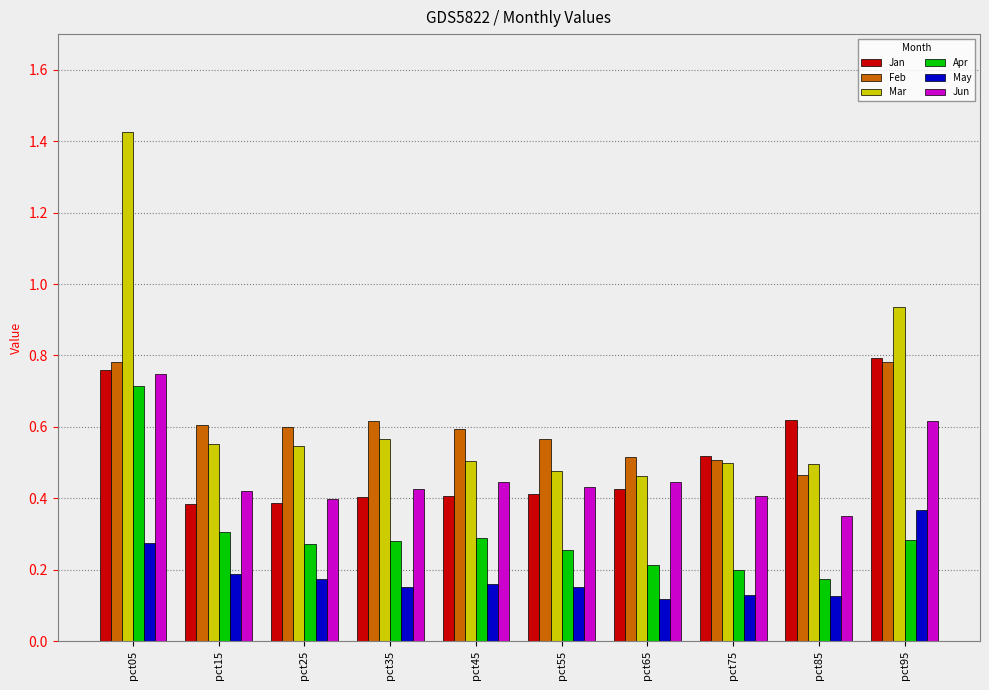

Is it true that Jan equals 0.1 at pct65?

False